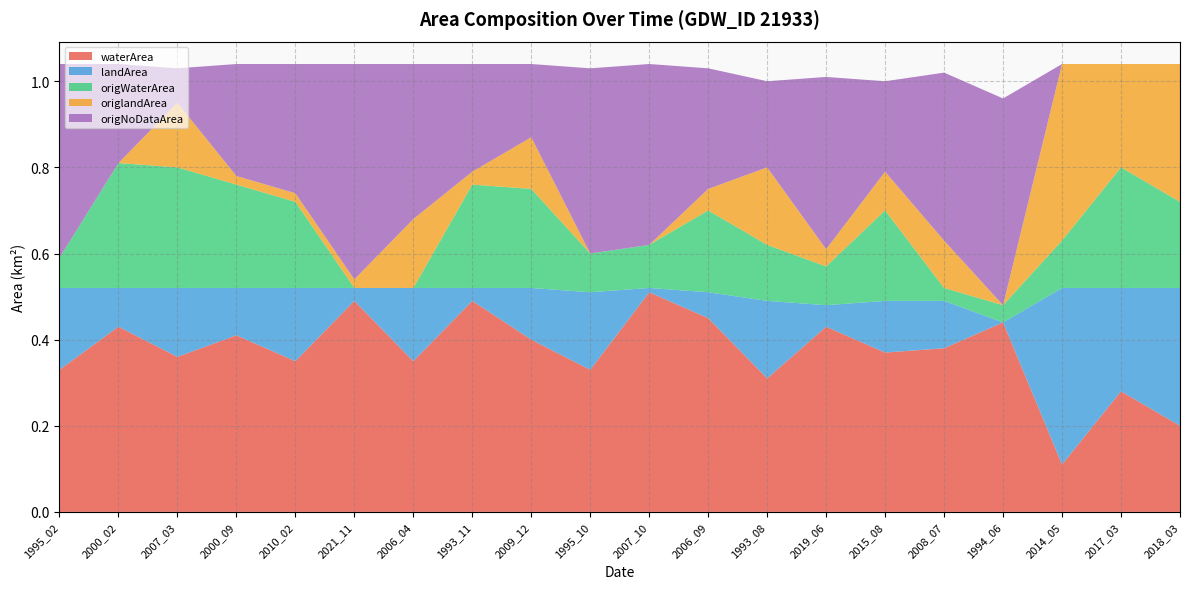

Reading left to right, transcribe all the data shown in this chart.

waterArea: 0.3	0.4	0.4	0.4	0.3	0.5	0.3	0.5	0.4	0.3	0.5	0.5	0.3	0.4	0.4	0.4	0.4	0.1	0.3	0.2
landArea: 0.2	0.1	0.2	0.1	0.2	0.0	0.2	0.0	0.1	0.2	0.0	0.1	0.2	0.1	0.1	0.1	0.0	0.4	0.2	0.3
origWaterArea: 0.1	0.3	0.3	0.2	0.2	0.0	0.0	0.2	0.2	0.1	0.1	0.2	0.1	0.1	0.2	0.0	0.0	0.1	0.3	0.2
origlandArea: 0.0	0.0	0.1	0.0	0.0	0.0	0.2	0.0	0.1	0.0	0.0	0.1	0.2	0.0	0.1	0.1	0.0	0.4	0.2	0.3
origNoDataArea: 0.5	0.2	0.1	0.3	0.3	0.5	0.4	0.2	0.2	0.4	0.4	0.3	0.2	0.4	0.2	0.4	0.5	0.0	0.0	0.0